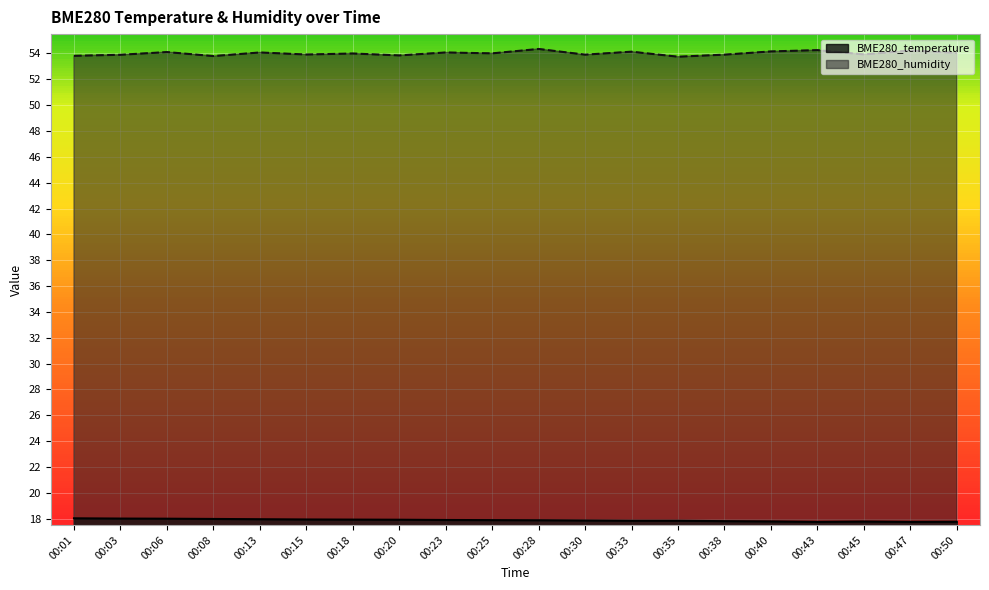

Rank the series by their maximum value, from lowest to highest.

BME280_temperature, BME280_humidity